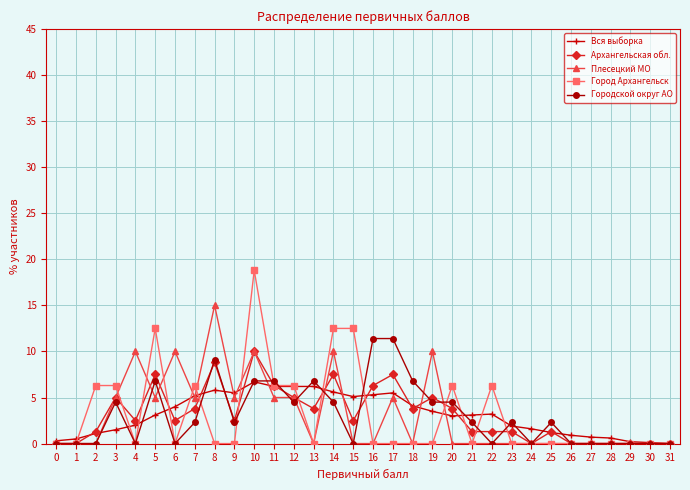

What is the value of the Архангельская обл. point at the 23rd from the left?

1.3